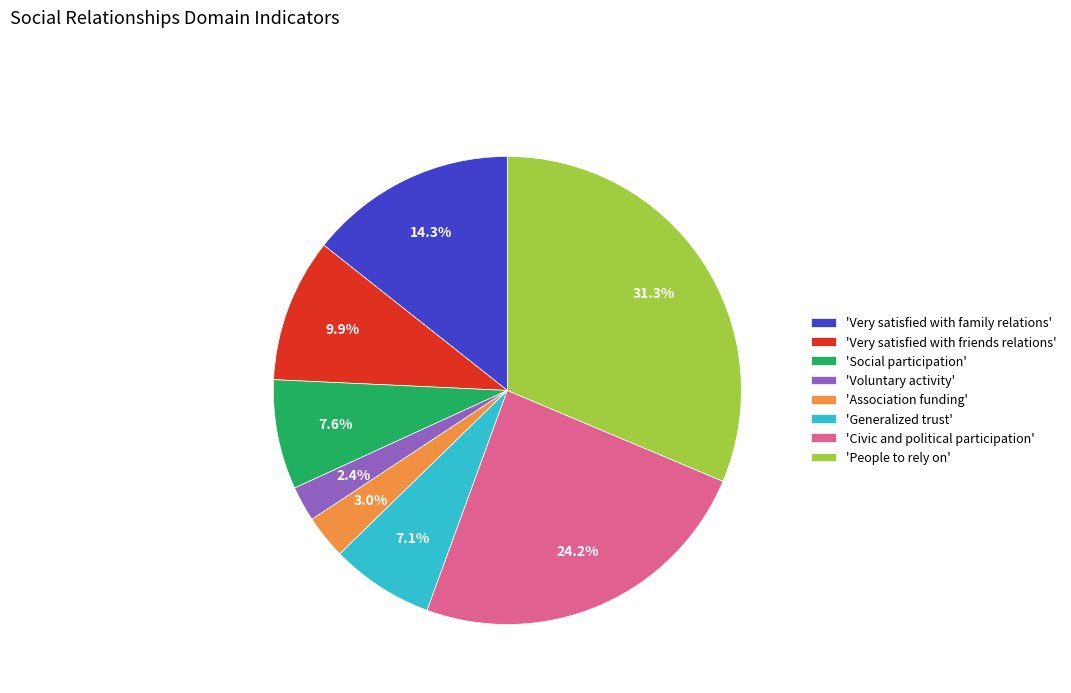

Which has a higher value, 'Generalized trust' or 'Very satisfied with family relations'?

'Very satisfied with family relations'